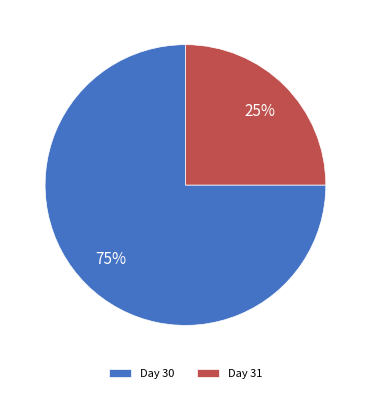

Does any single category account for the majority?

Yes